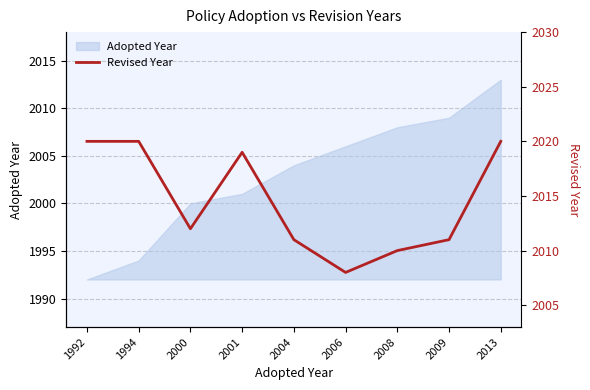

The chart shows a value of 2008 at 2006. True or false?

True